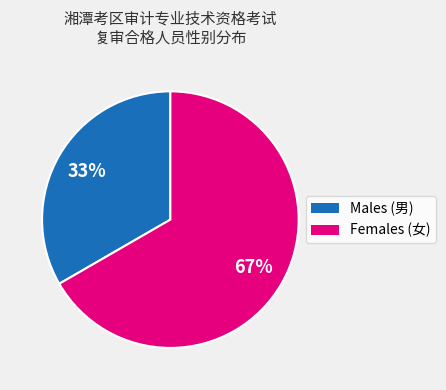

What is the largest slice in the pie chart?

Females (女)